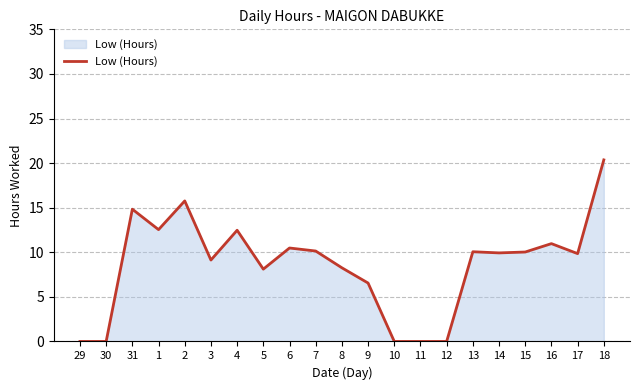

Does the chart have visible grid lines?

Yes